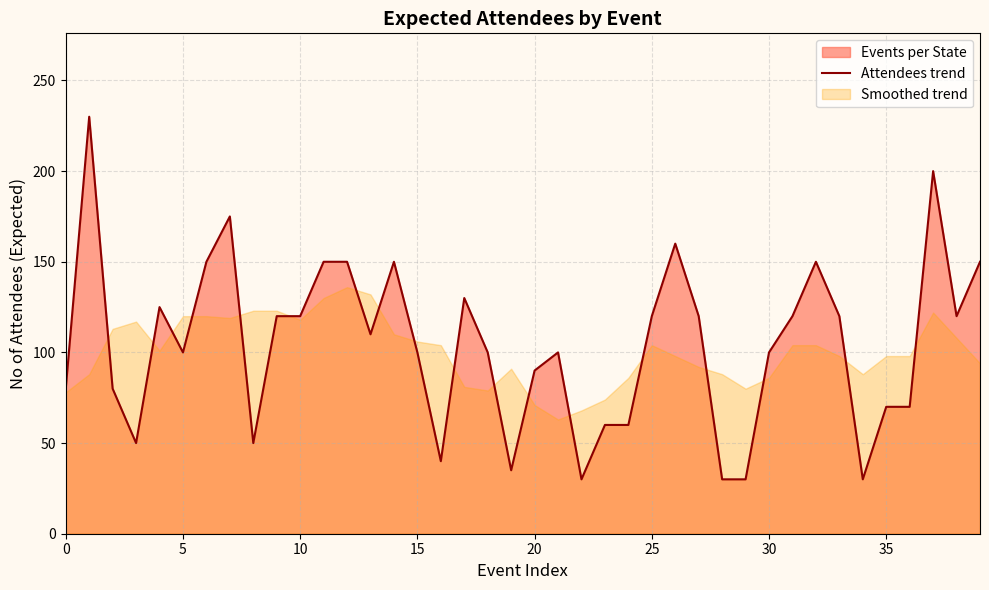

What is the maximum value shown in the chart?

230